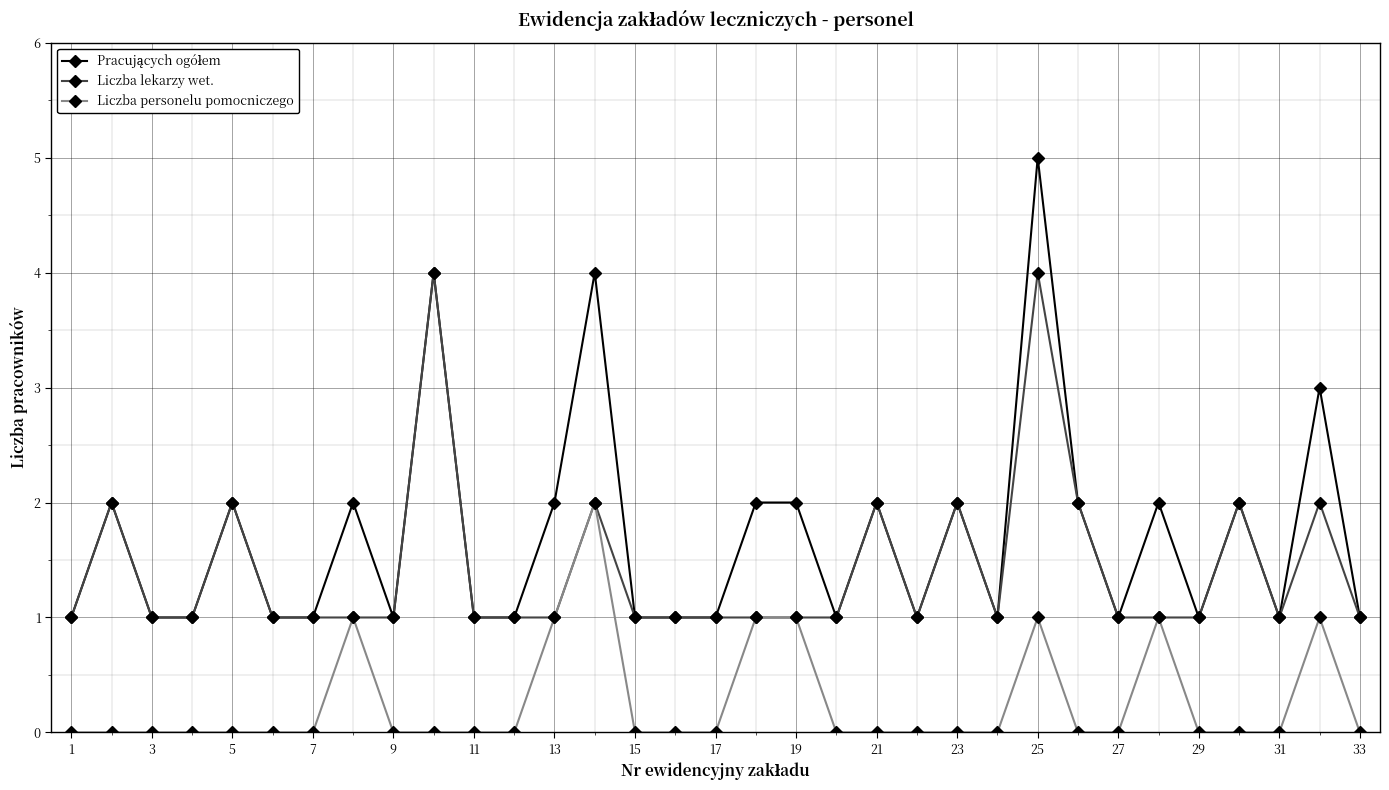

What is the maximum value shown in the chart?

5